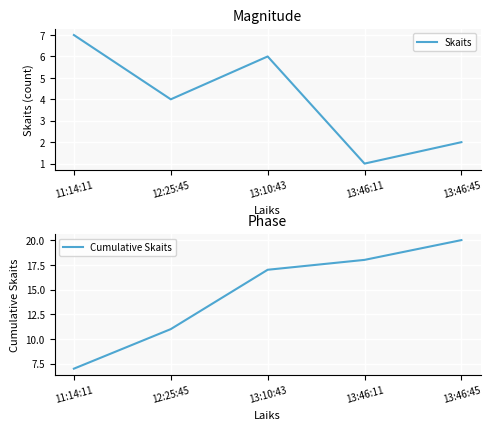

Rank the series by their average value, from highest to lowest.

Cumulative Skaits, Skaits